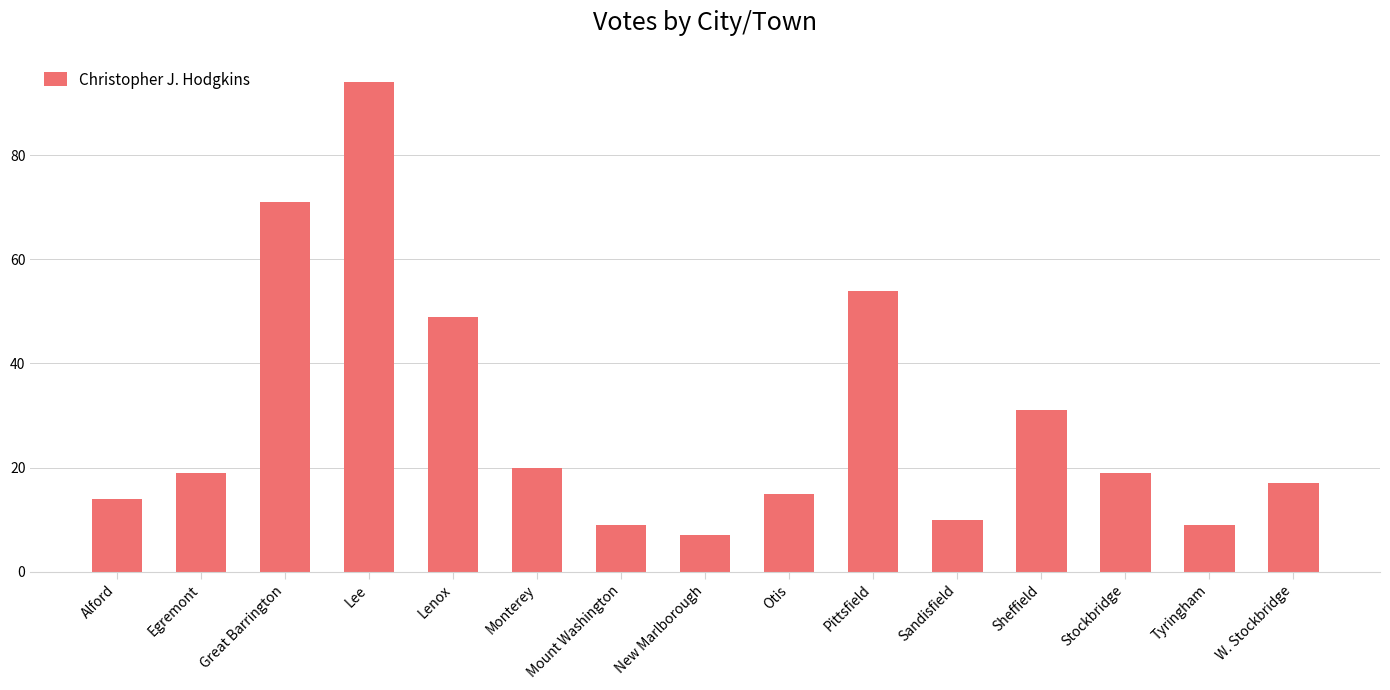

At which label is the value closest to 50?

Lenox